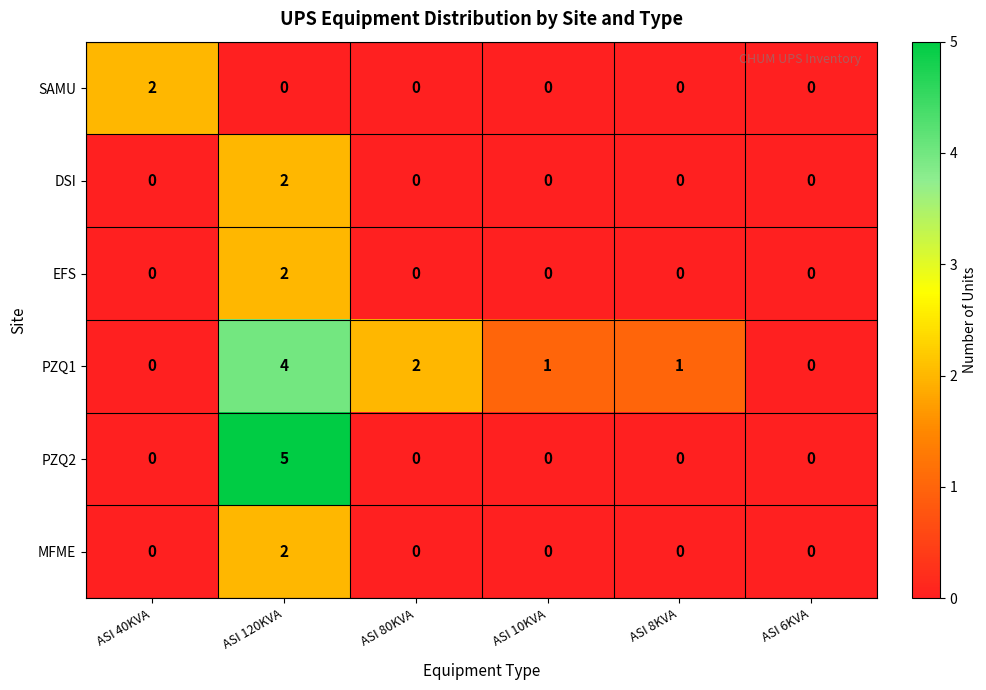

What is the total value across all series at ASI 120KVA?

15